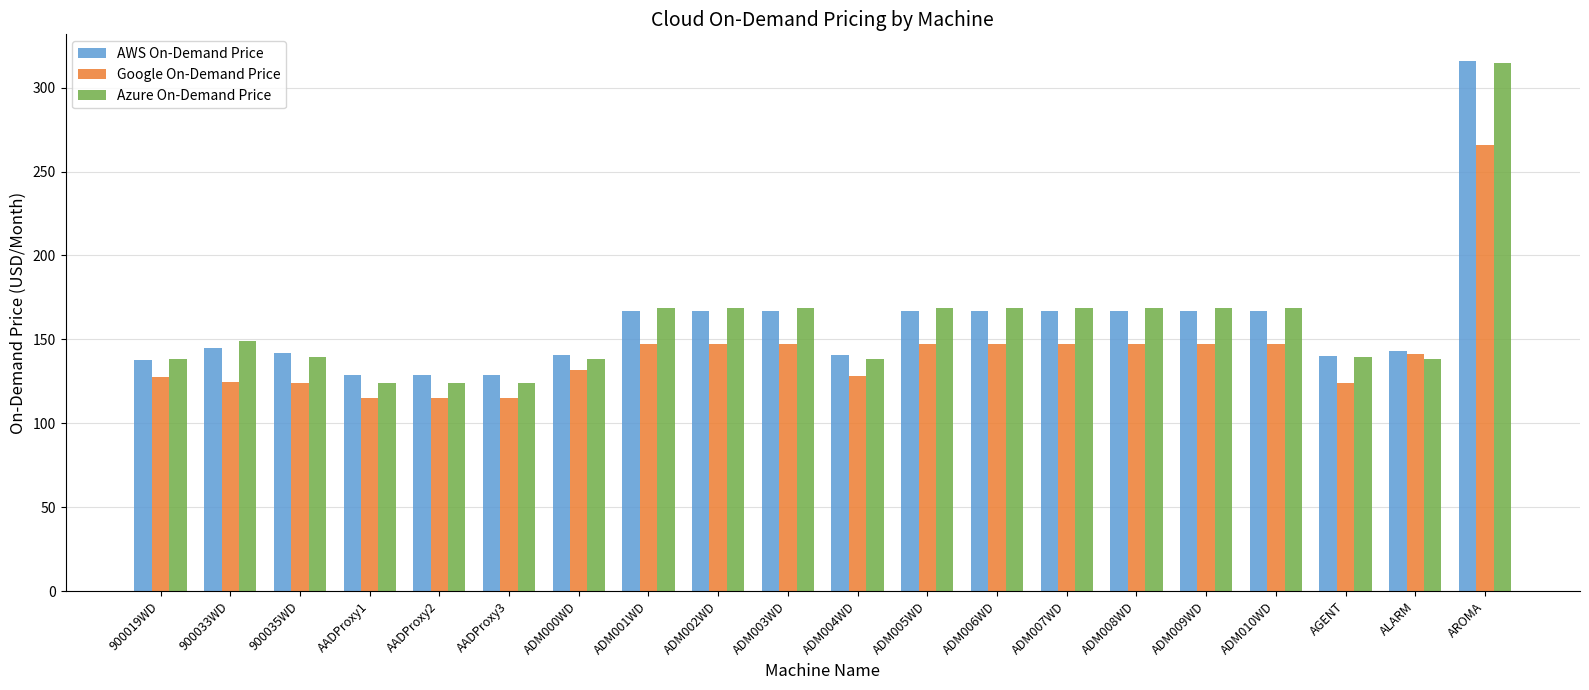

Which series has the widest spread of values?

Azure On-Demand Price